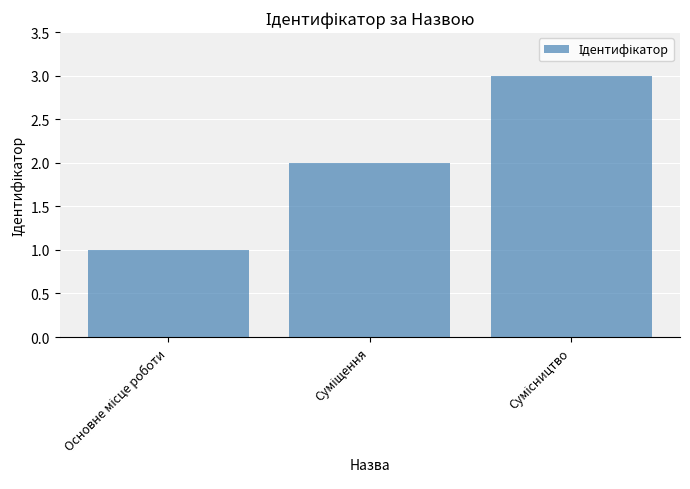

How many series are shown in this chart?

1